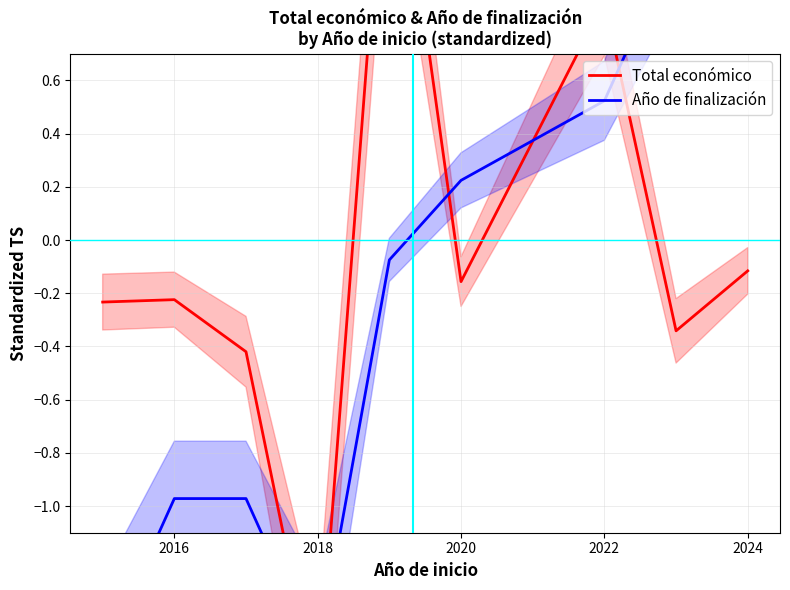

Does the chart display data point markers on the line(s)?

No